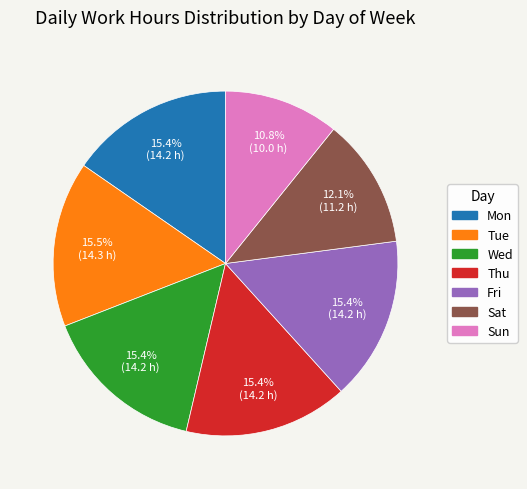

Count the number of slices in the pie.

7